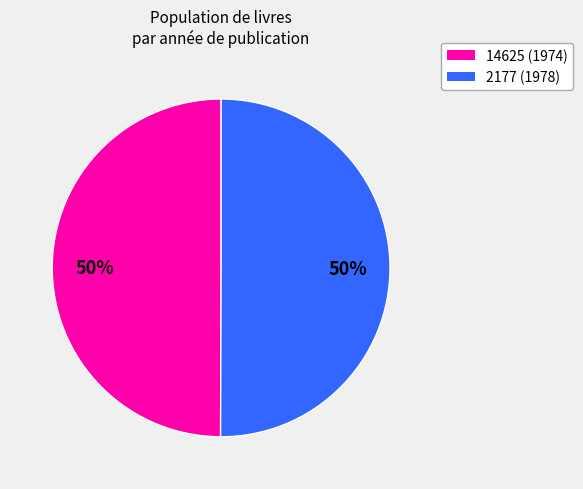

Approximately how many times larger is the value at 14625 compared to 2177?

1.0